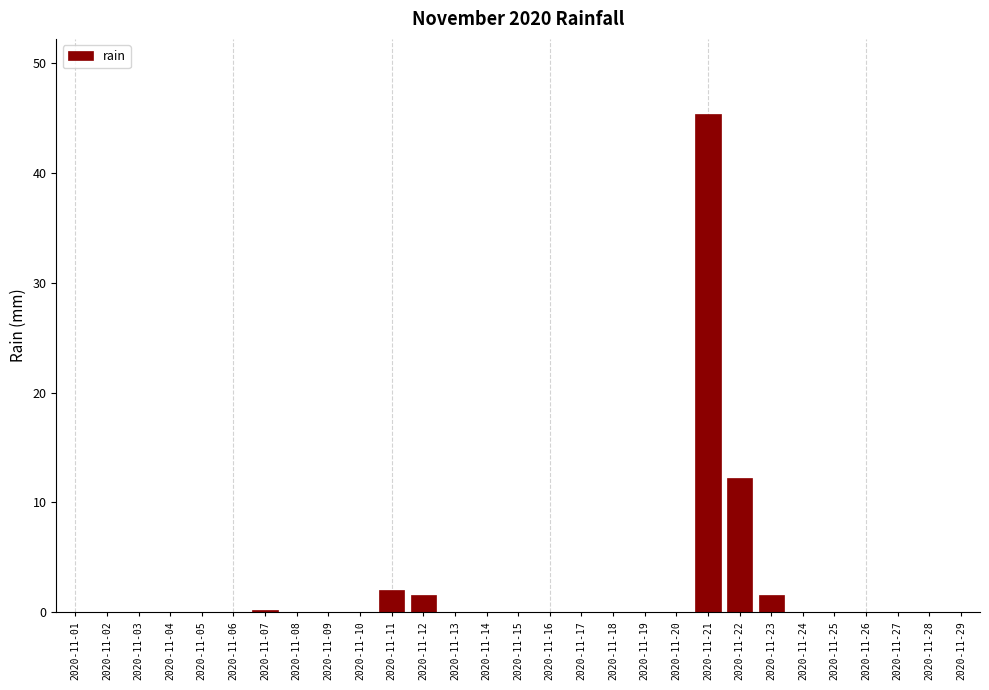

Is it true that the value at 2020-11-13 is 0.0?

True